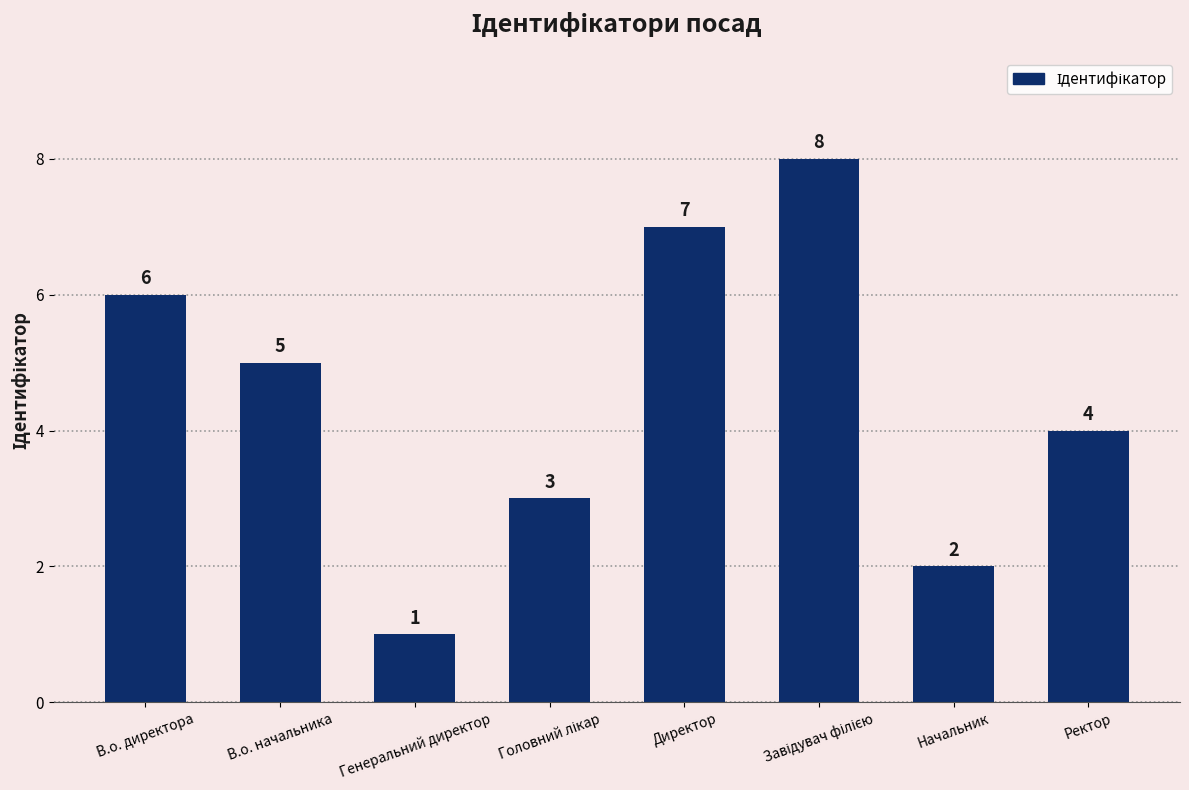

Between Начальник and Генеральний директор, which is larger?

Начальник